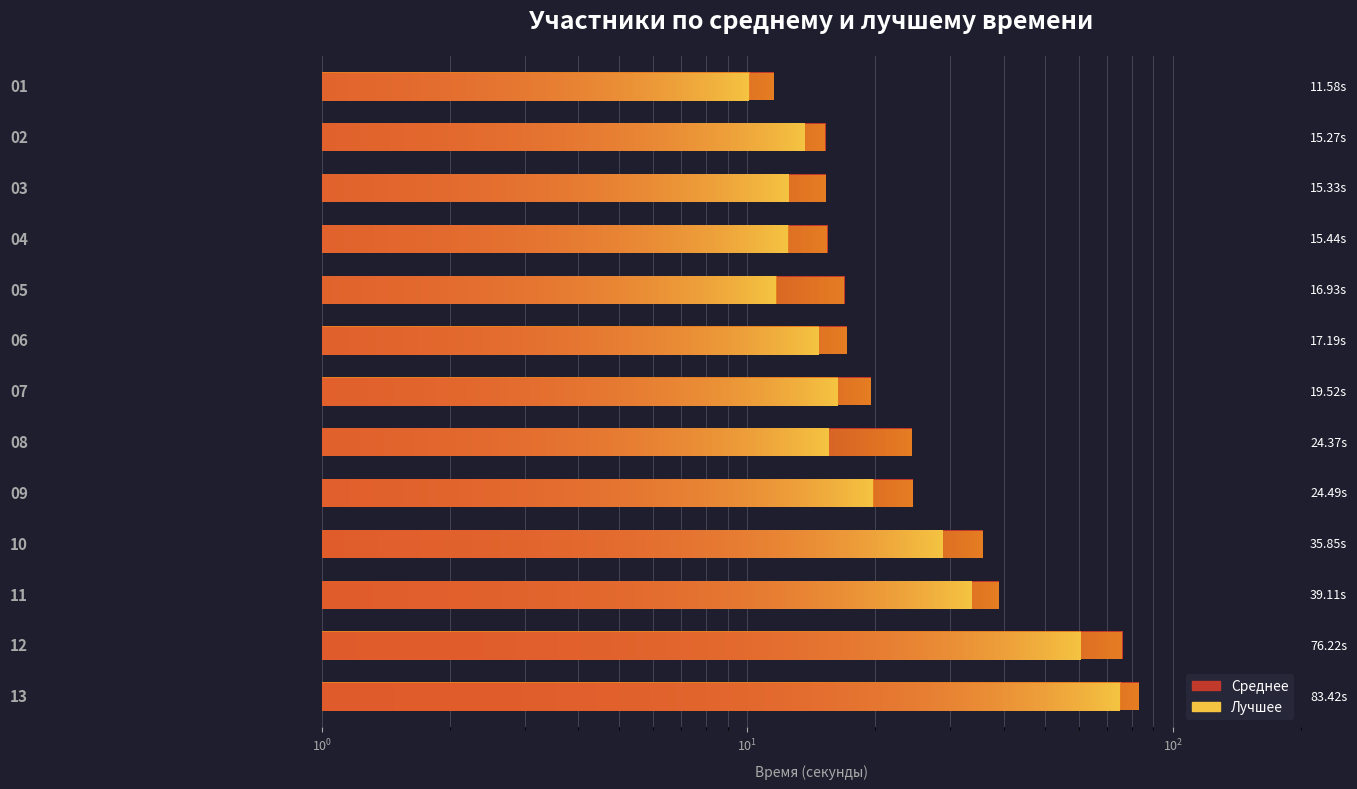

Rank the series by their average value, from lowest to highest.

Лучшее, Среднее